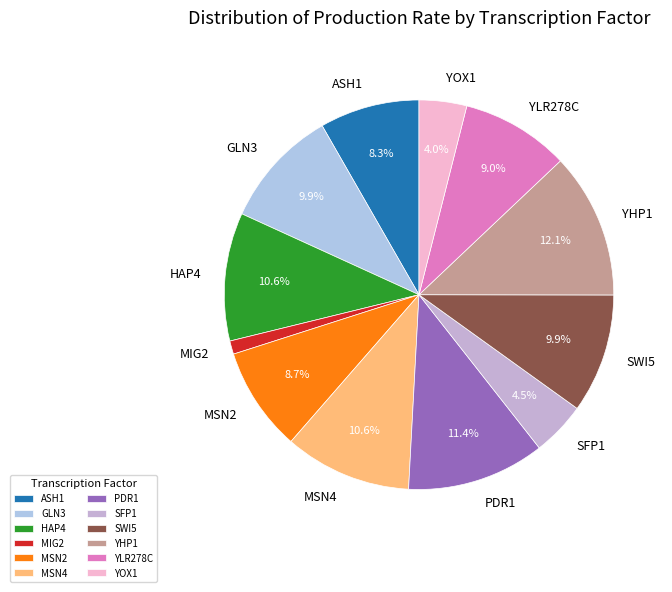

What is the smallest slice in the pie chart?

MIG2